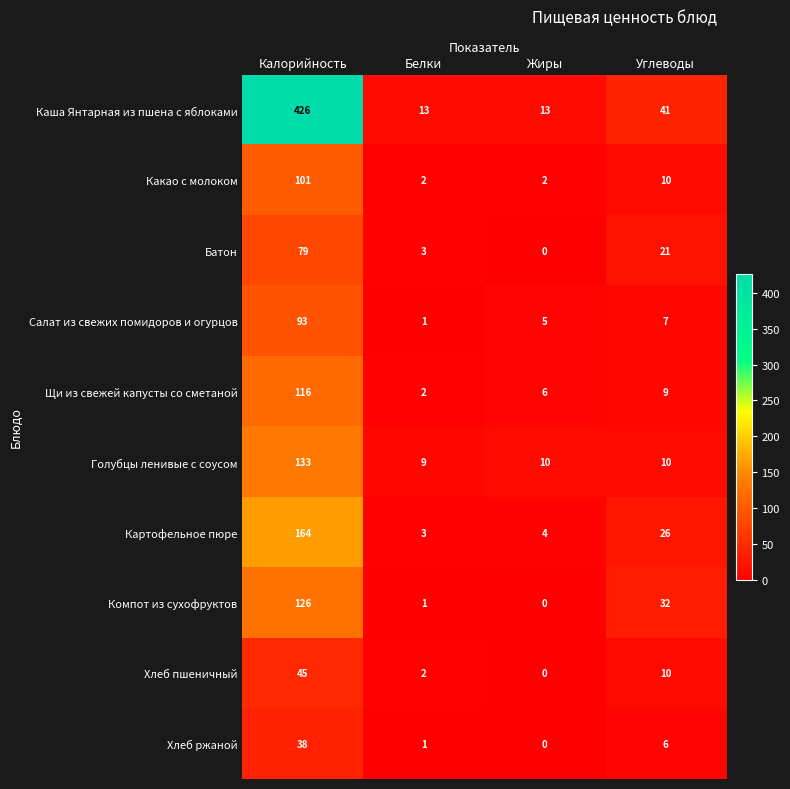

Which category has the highest value in the Салат из свежих помидоров и огурцов series?

Калорийность